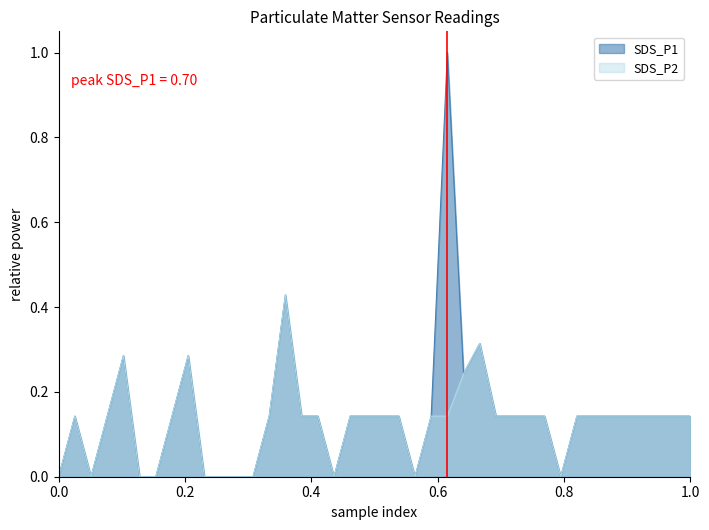

Where is the first local maximum for SDS_P2?

0.2